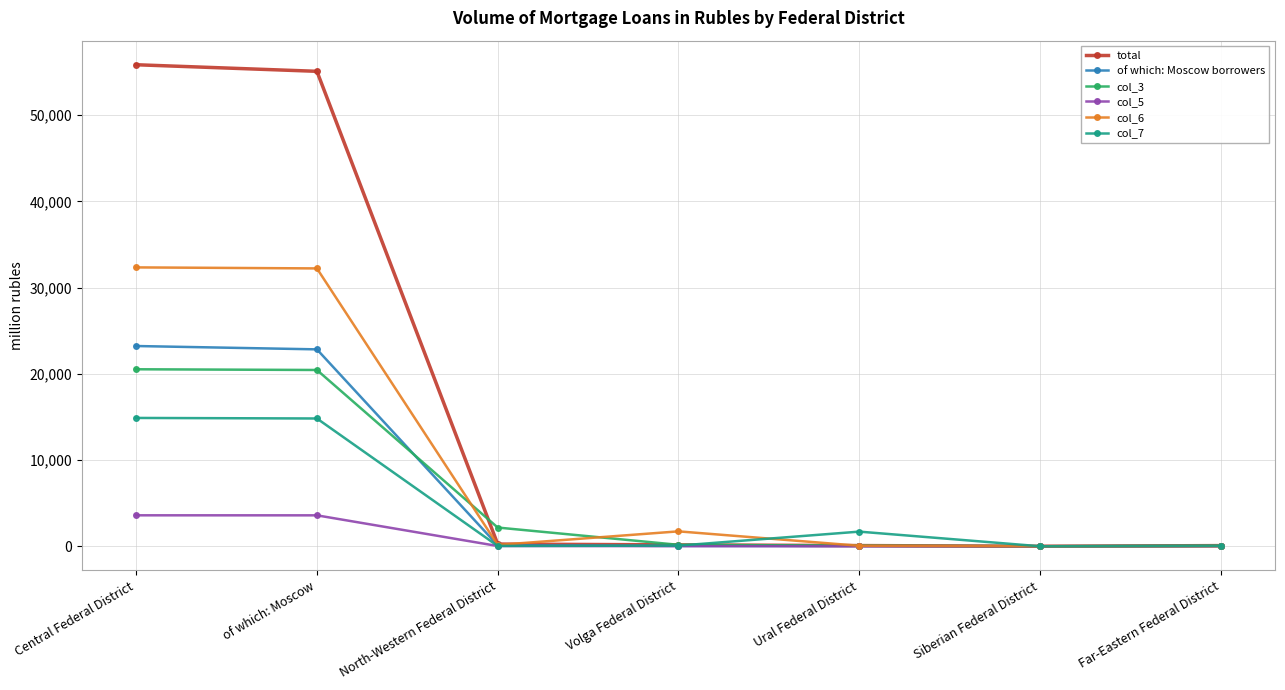

Is it true that col_3 equals 35142 at of which: Moscow?

False